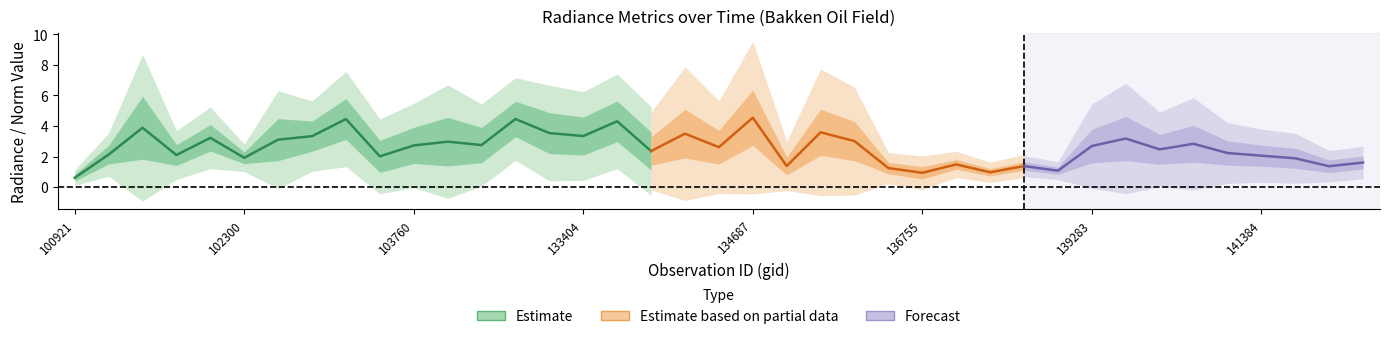

How many lines are shown in the chart?

3